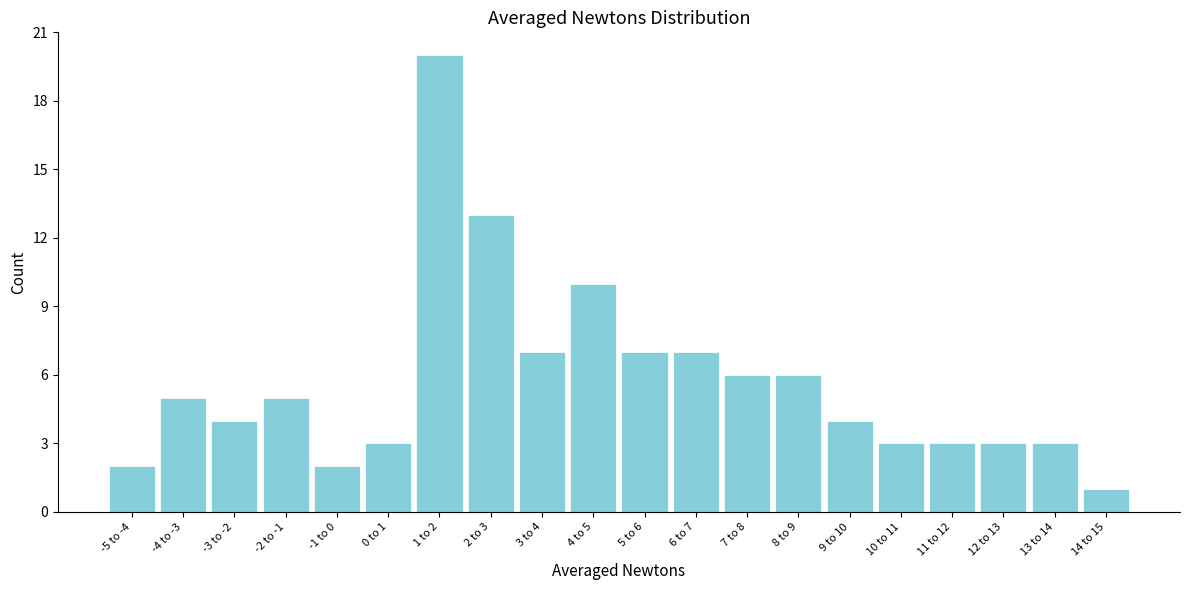

Reading right to left, list all the values displayed in this chart.

14 to 15=1	13 to 14=3	12 to 13=3	11 to 12=3	10 to 11=3	9 to 10=4	8 to 9=6	7 to 8=6	6 to 7=7	5 to 6=7	4 to 5=10	3 to 4=7	2 to 3=13	1 to 2=20	0 to 1=3	-1 to 0=2	-2 to -1=5	-3 to -2=4	-4 to -3=5	-5 to -4=2